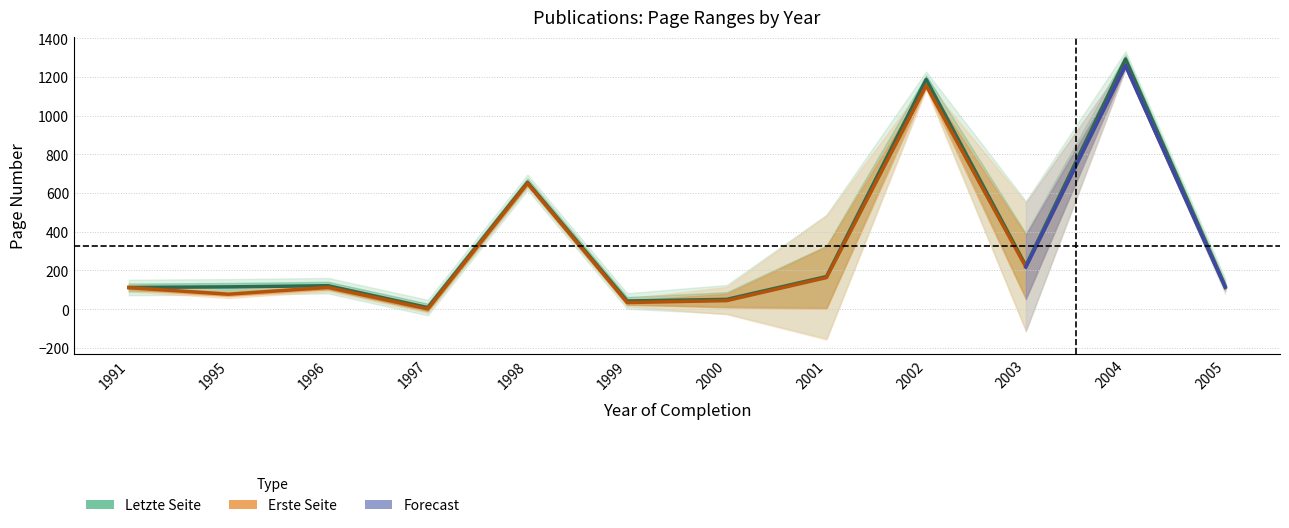

What is the label of the 18th point from the right?

2005